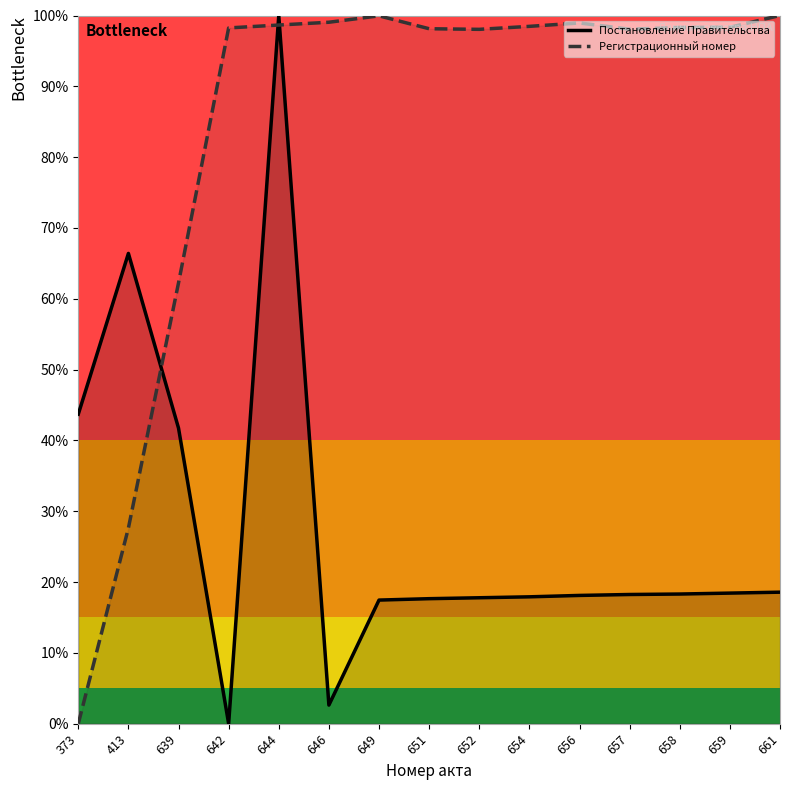

Which category has the lowest value across all series?

642